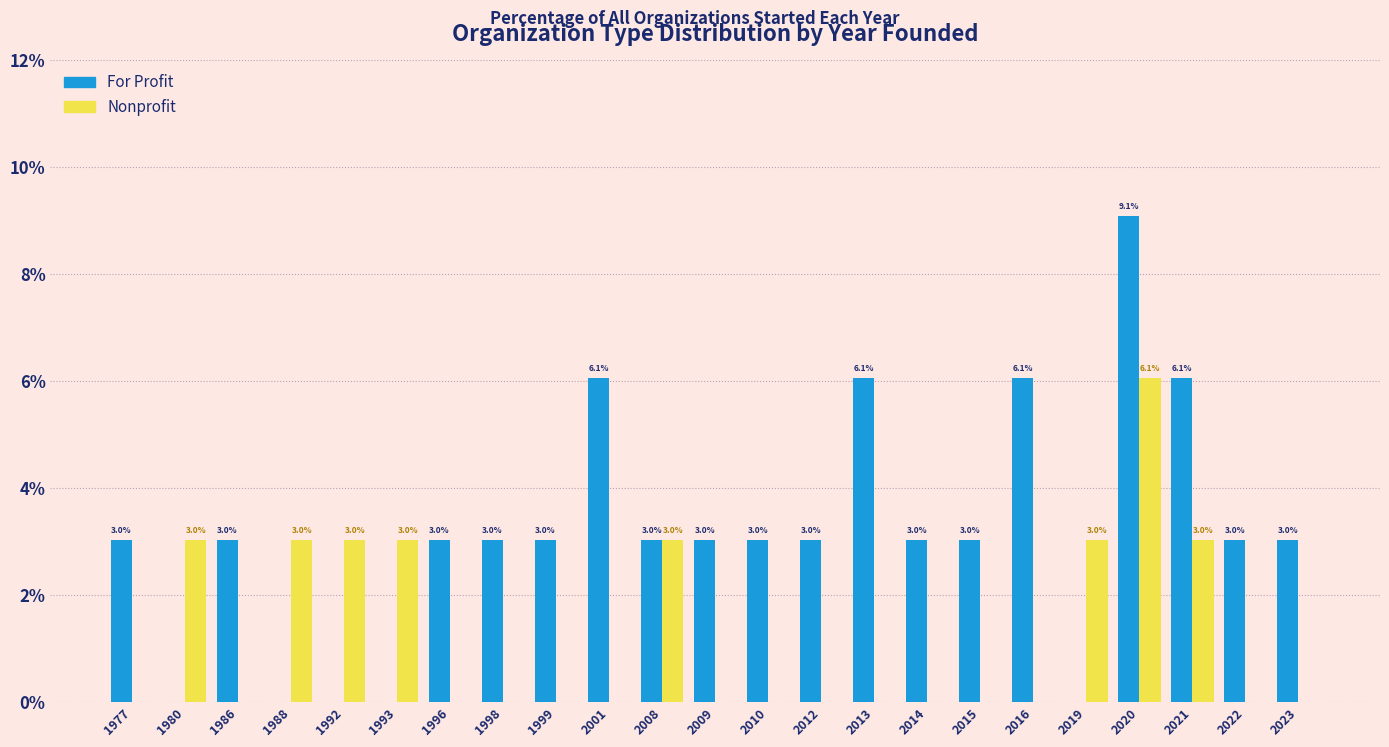

What is the sum of the Nonprofit values at 1988 and 1992?

6.1